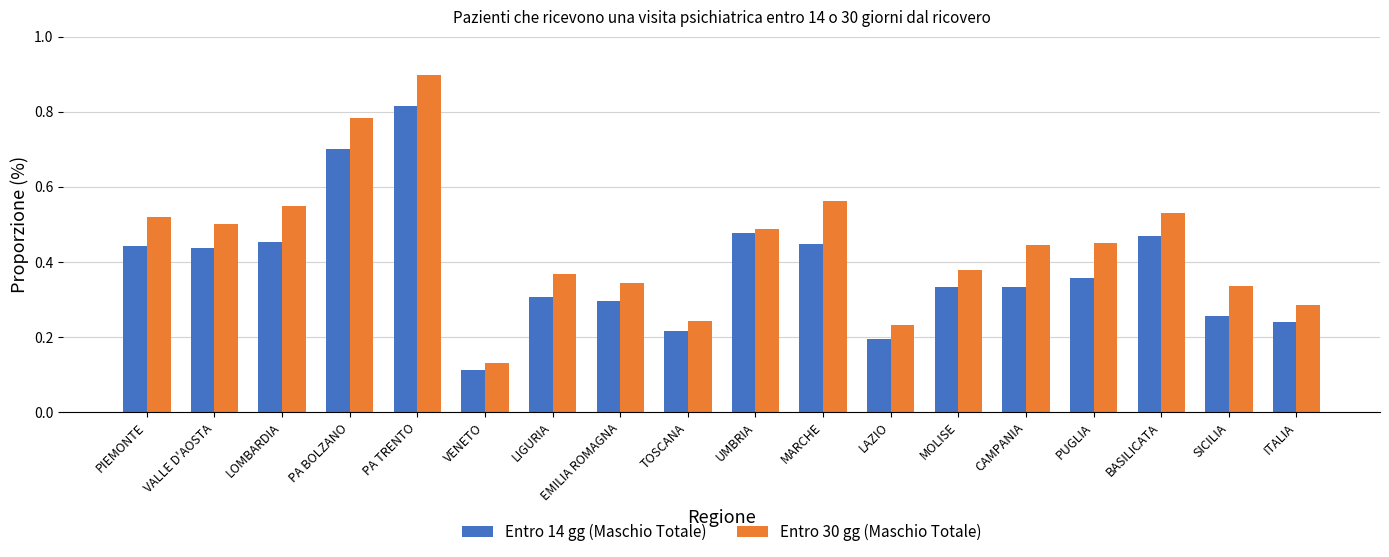

How many distinct data groups are displayed?

2